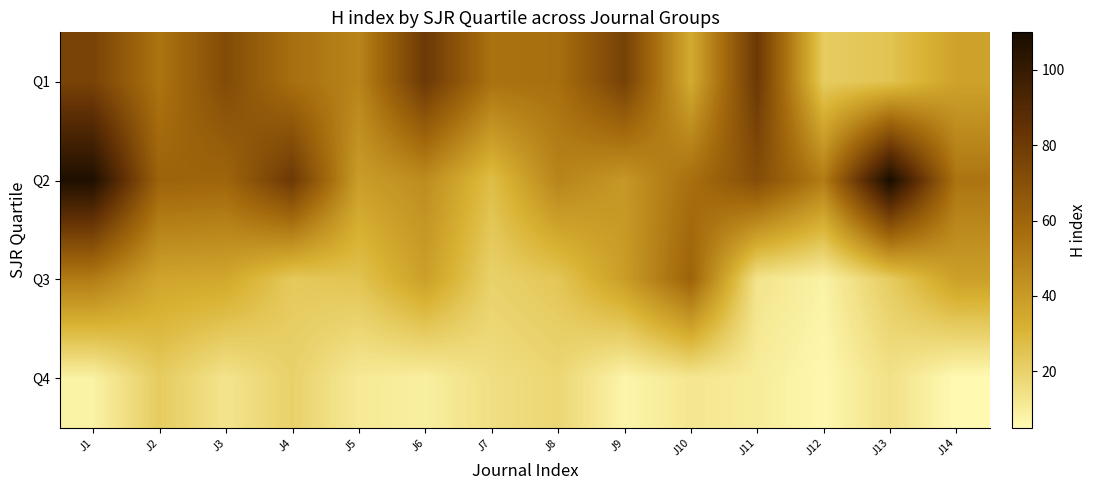

Which category has the lowest value across all series?

J14